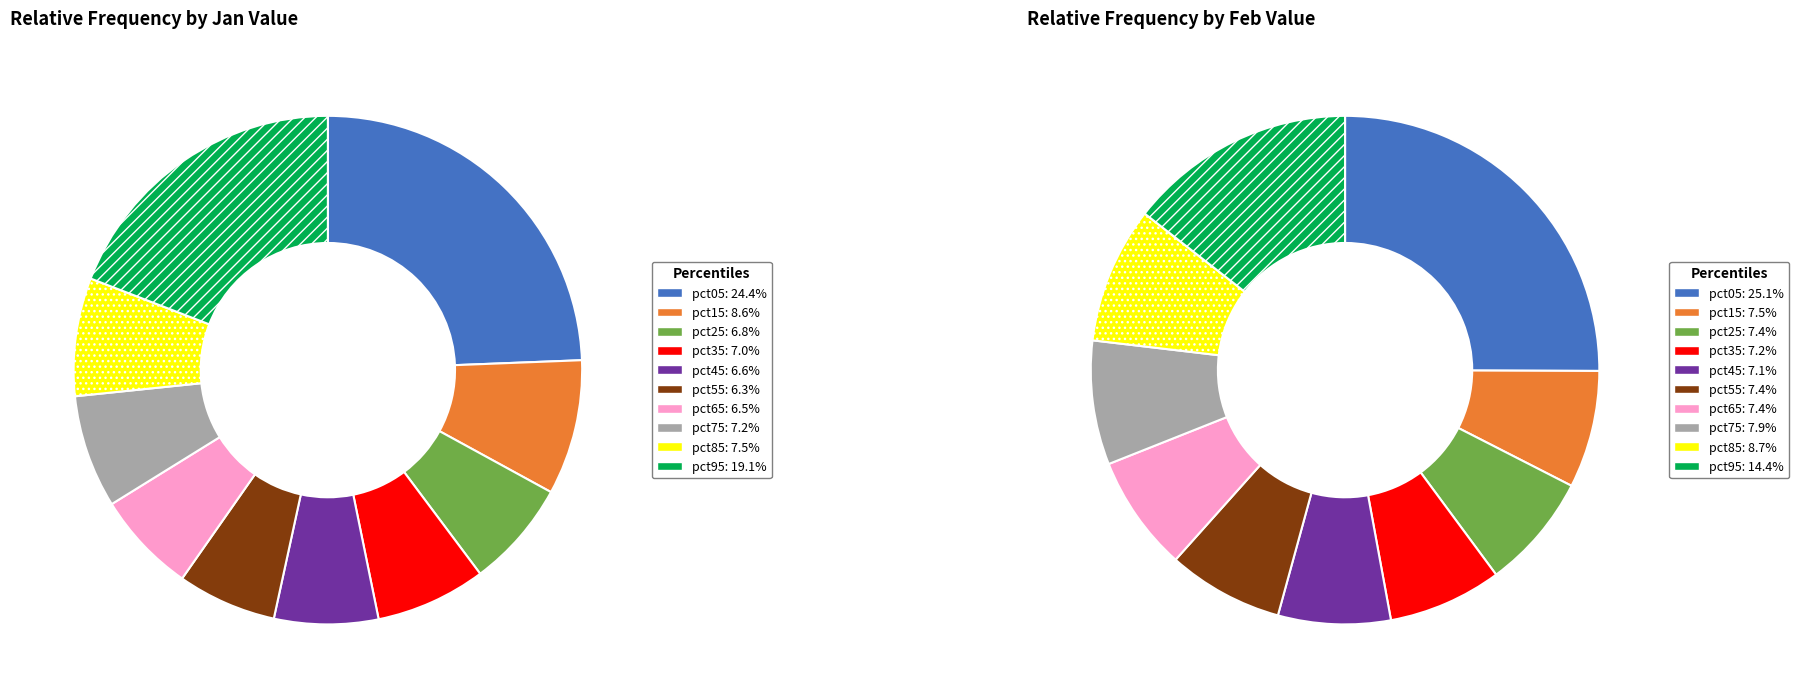

To the nearest percent, what is the difference between the largest and smallest slice percentages?

18%